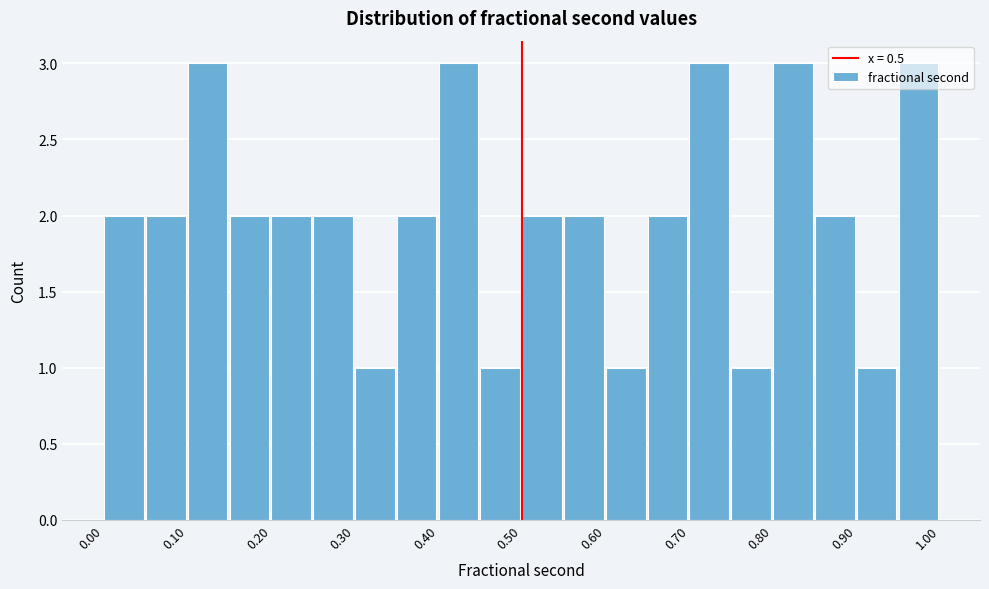

What is the height of the bar covering 0.95 to 1.00 on the x-axis? The values are not printed on the chart, so give them approximately, as read against the axis.

3